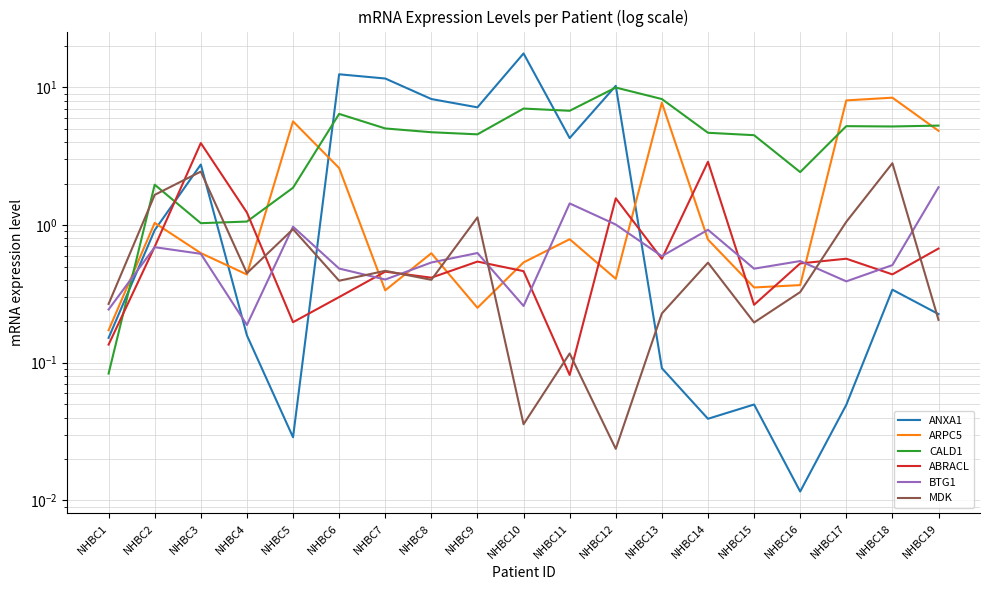

What is the value of the ABRACL point at the 7th from the left?

0.5